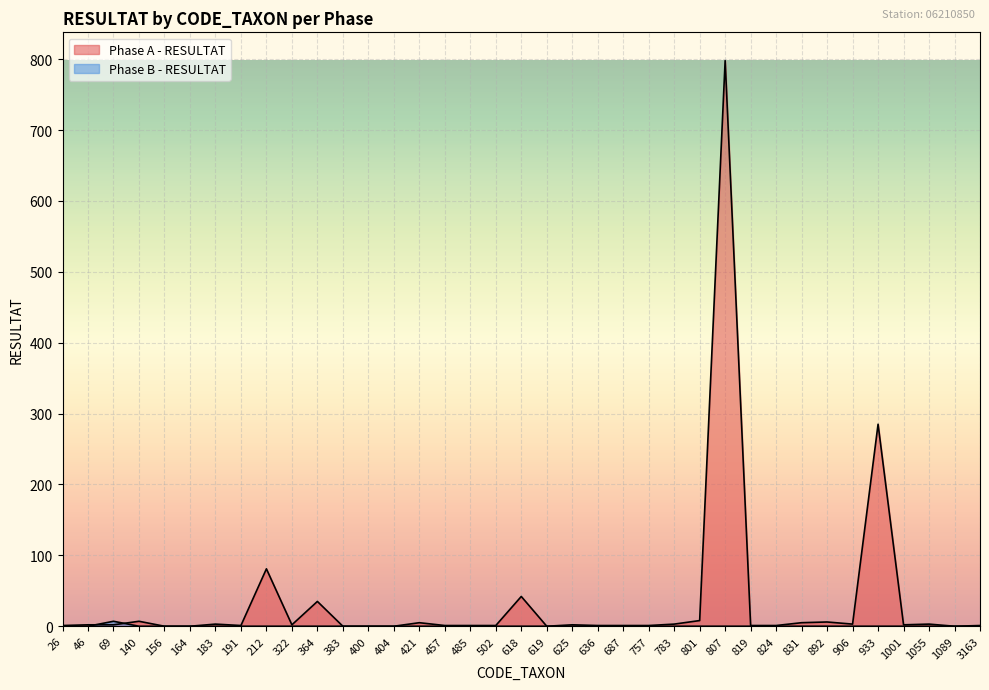

How many data points in Phase B - RESULTAT are above 0?

1